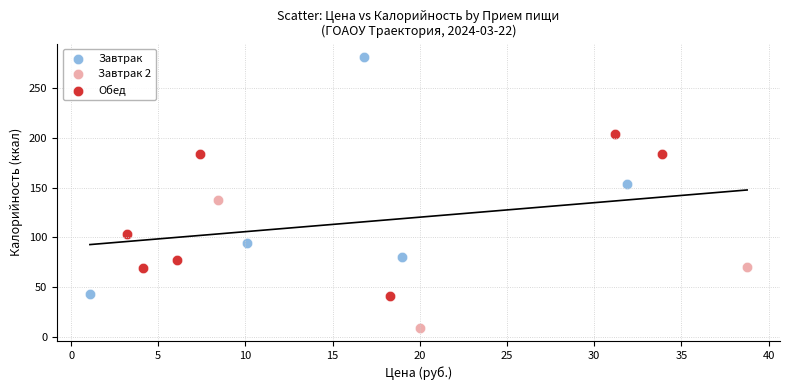

Which series has the widest spread of Y values?

Завтрак